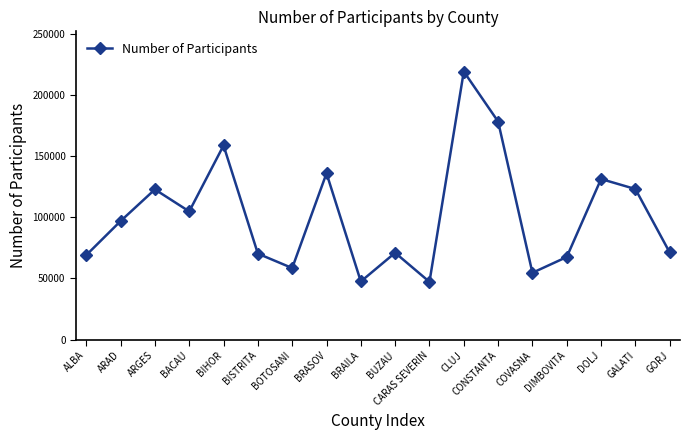

What is the maximum value shown in the chart?

218979